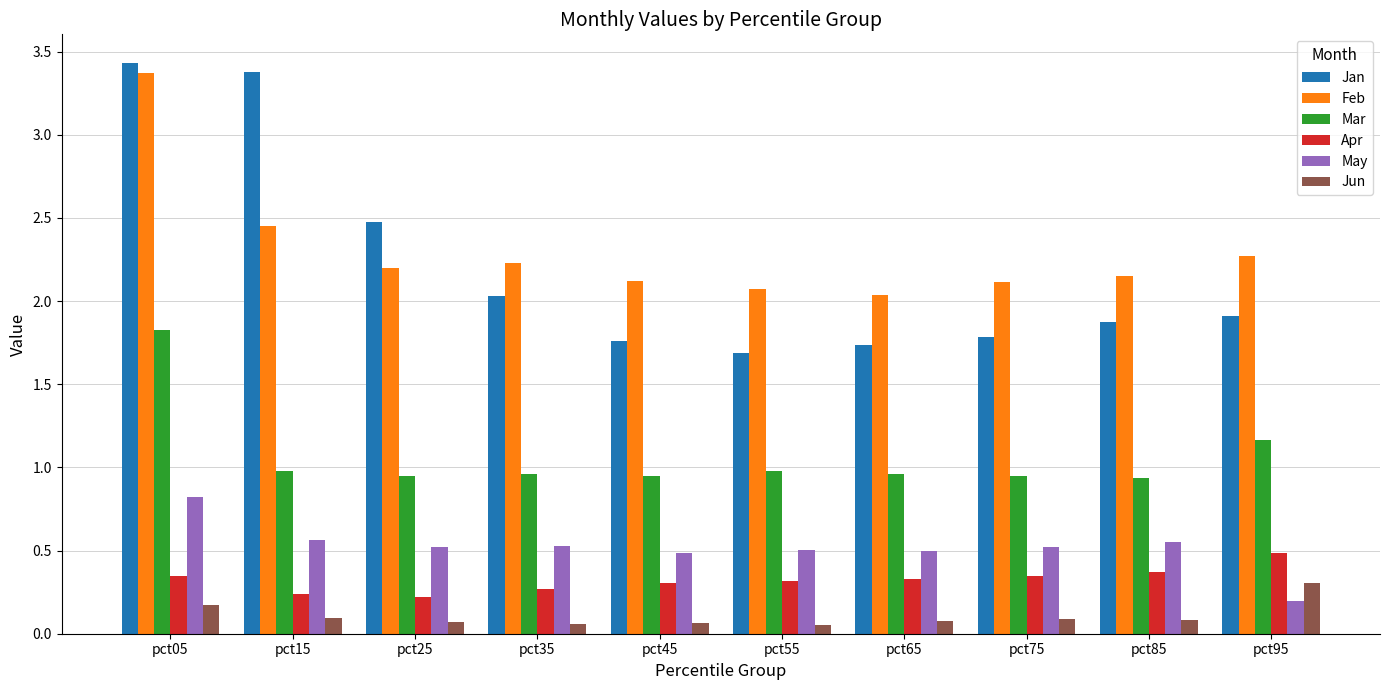

What is the sum of all Feb values?

23.0